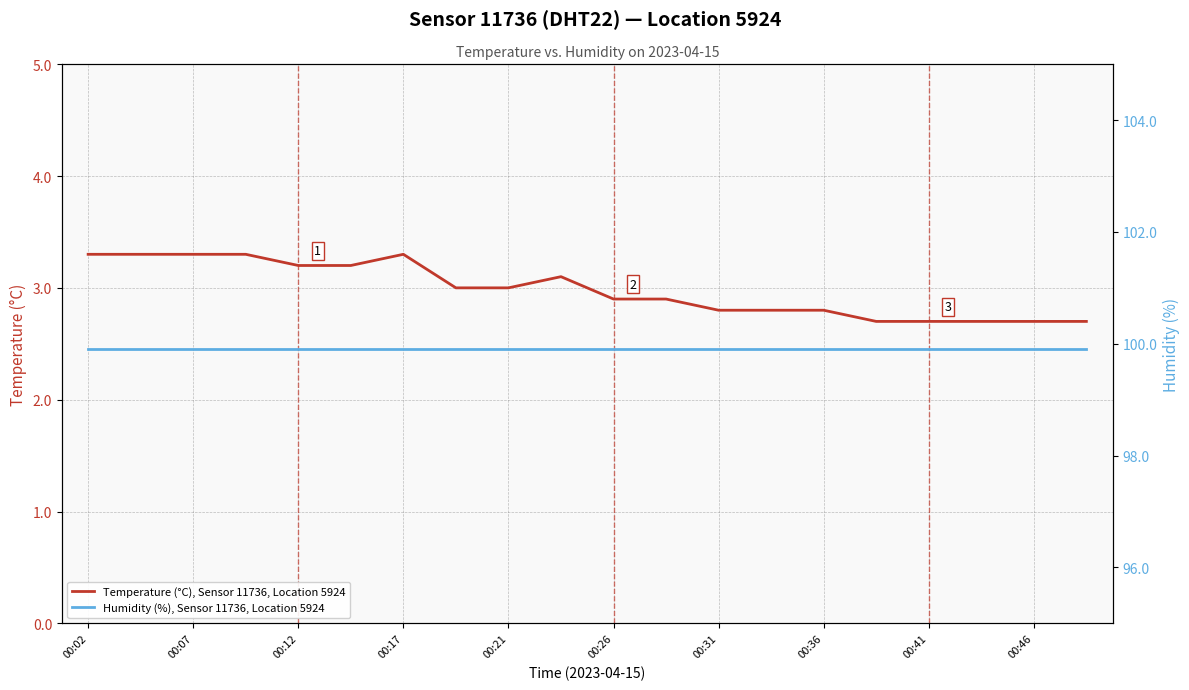

Is it true that Temperature (°C), Sensor 11736, Location 5924 equals 5.3 at 00:07?

False